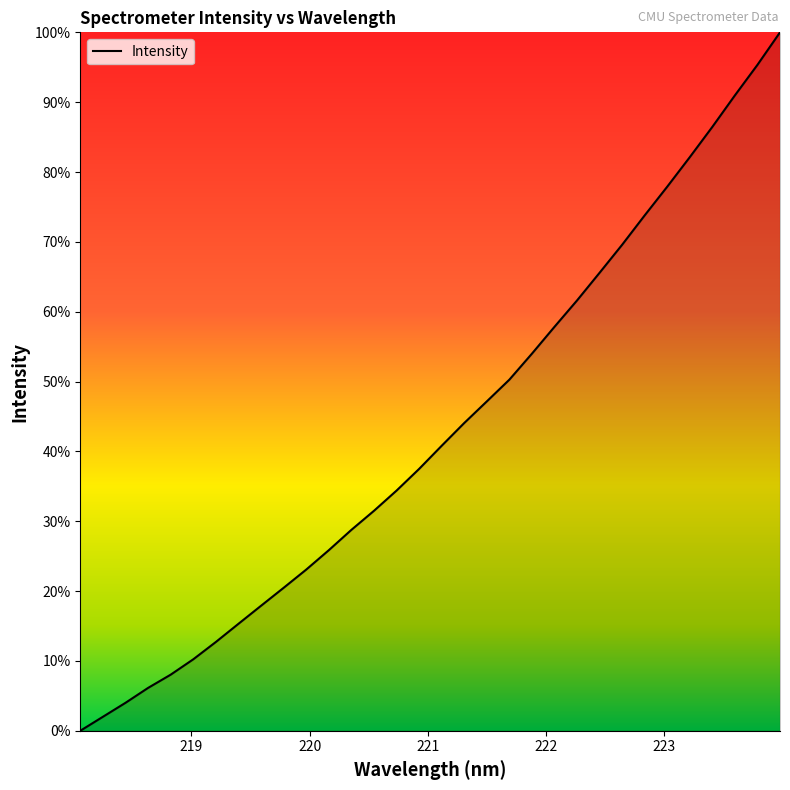

Is this an area chart (filled region under the line)?

Yes